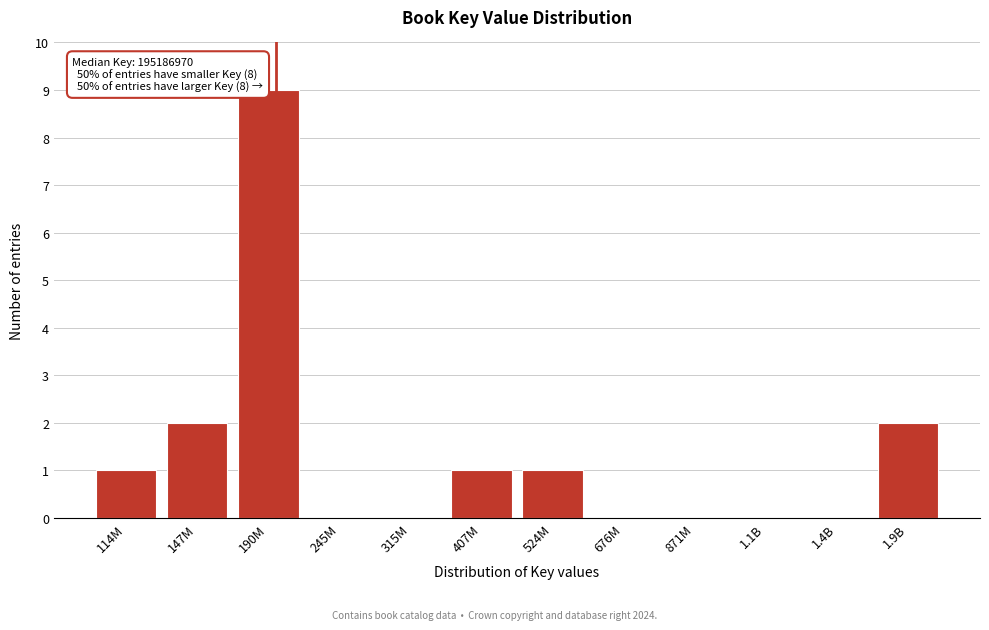

Reading right to left, what are all the values shown in this chart?

1.9B=2	1.4B=0	1.1B=0	871M=0	676M=0	524M=1	407M=1	315M=0	245M=0	190M=9	147M=2	114M=1